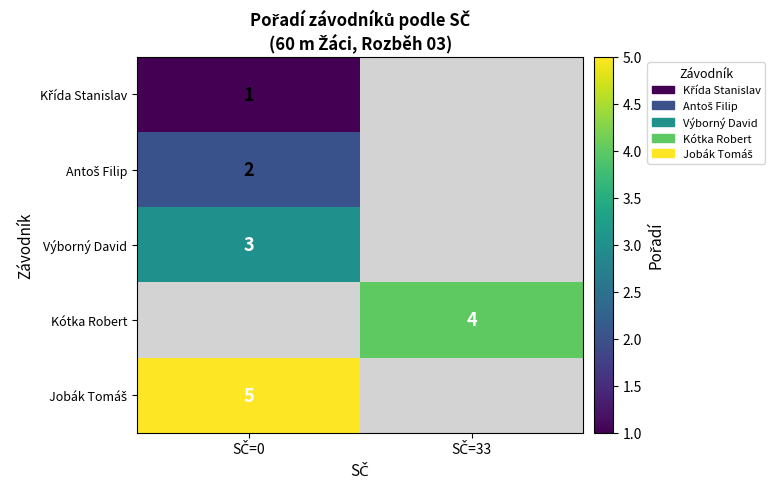

Which category has the lowest value in the Výborný David series?

SČ=0